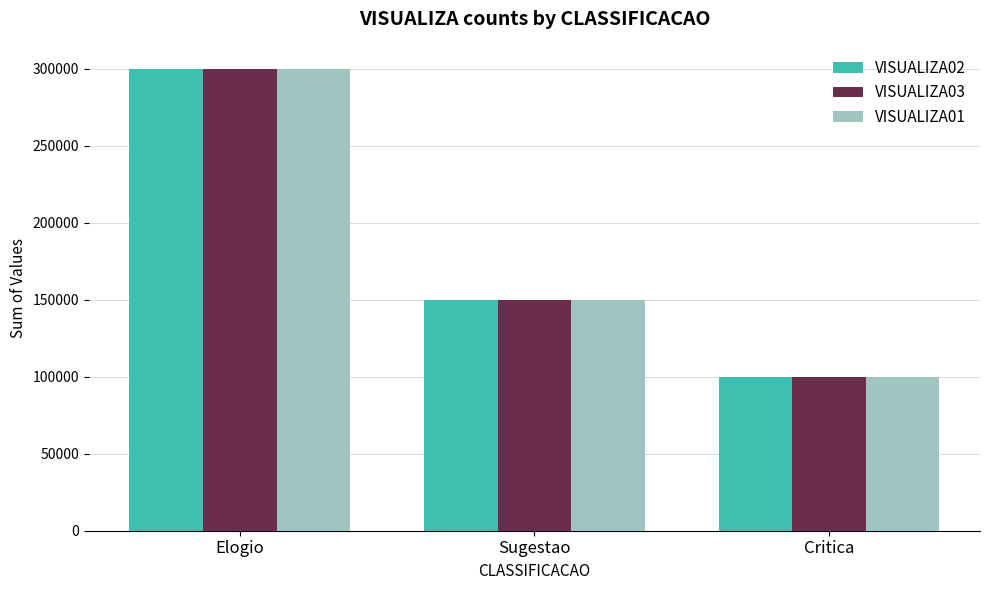

Which series has the widest spread of values?

VISUALIZA03